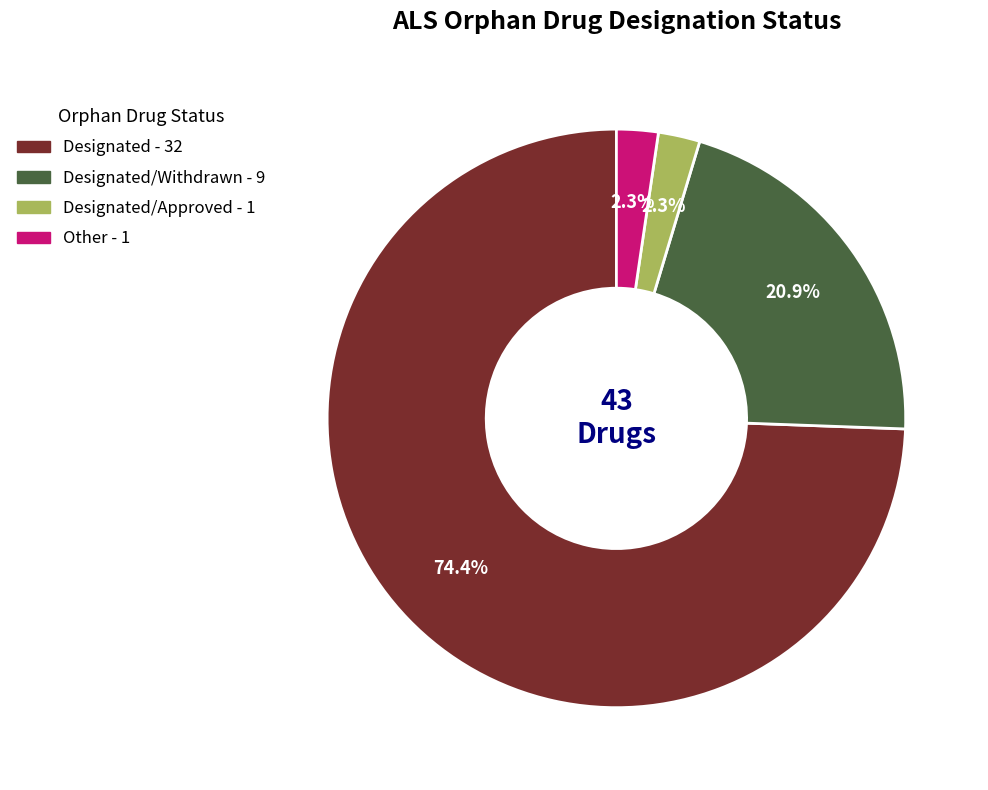

Does any single category account for the majority?

Yes